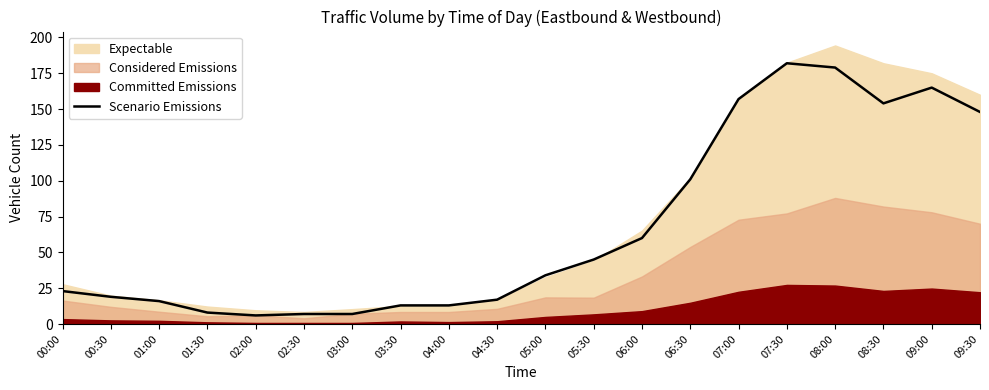

How many points are lower than both their immediate neighbors (excluding endpoints)?

2